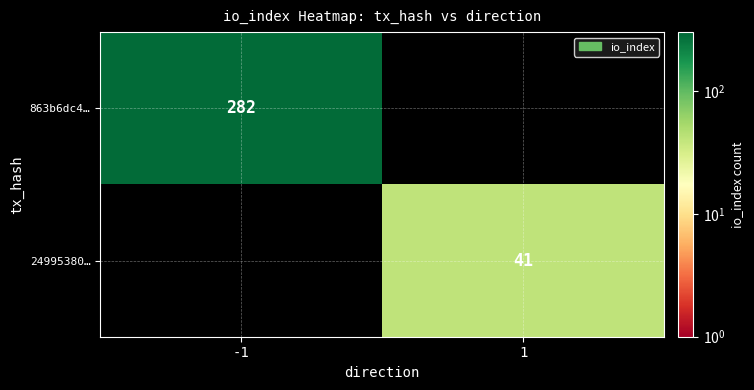

At which category does the chart reach its peak across all series?

-1